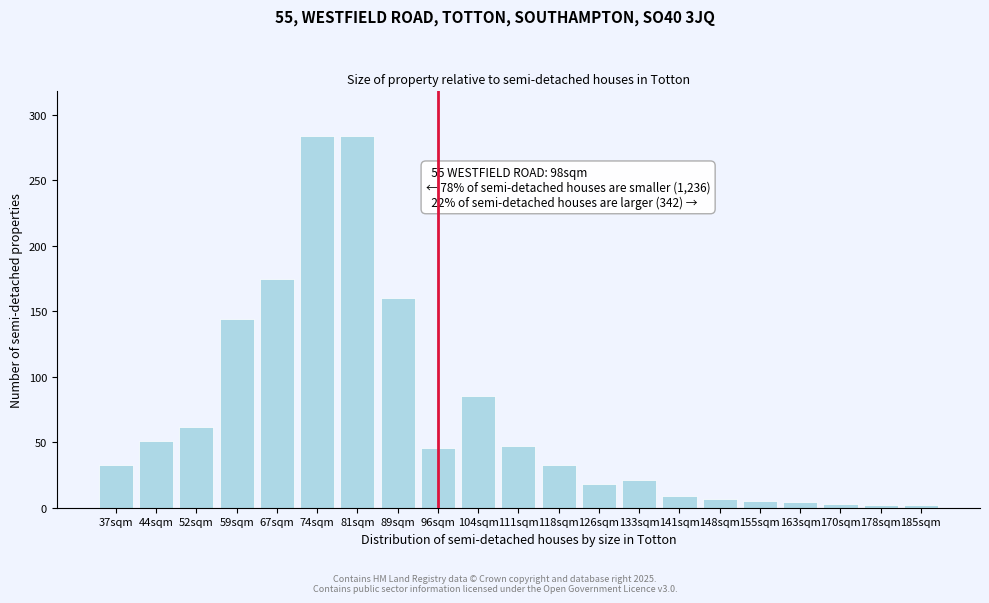

Is it true that the value at 118sqm is 52?

False